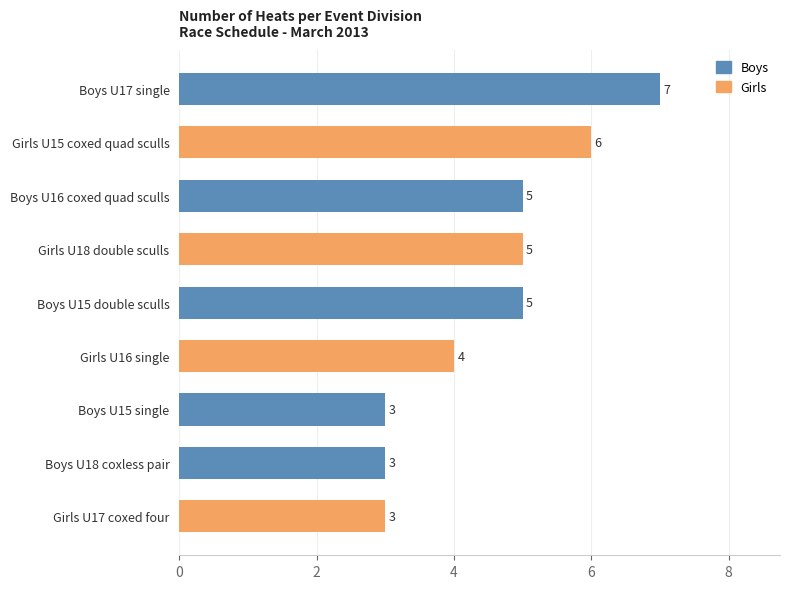

Count the values in the range 3 to 5.

7